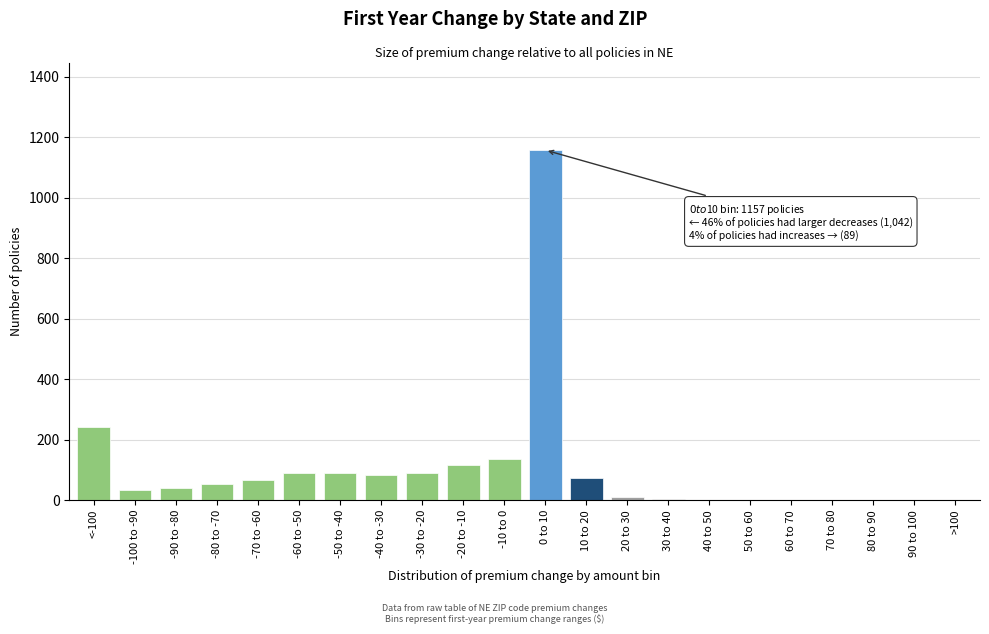

Which has a higher value, 90 to 100 or -60 to -50?

-60 to -50